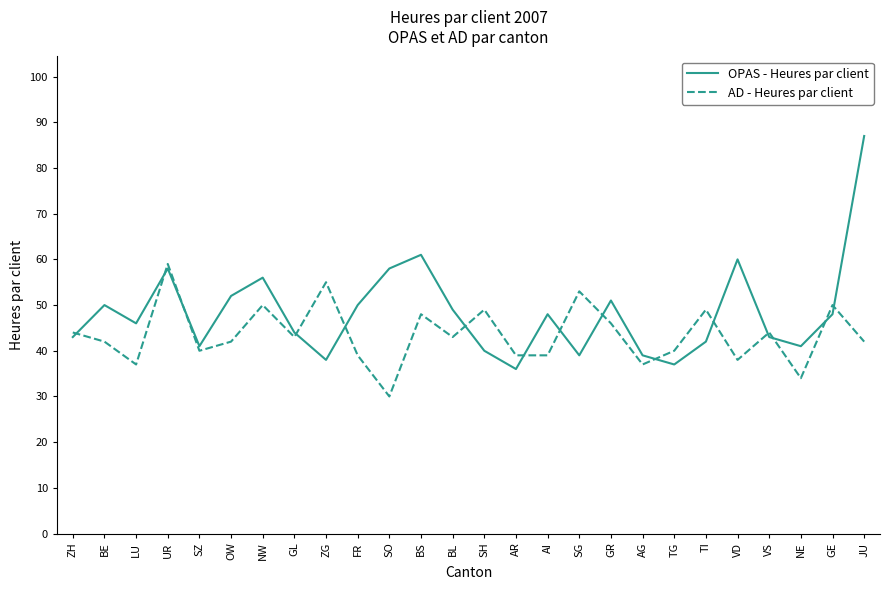

What position from the right is ZG?

18